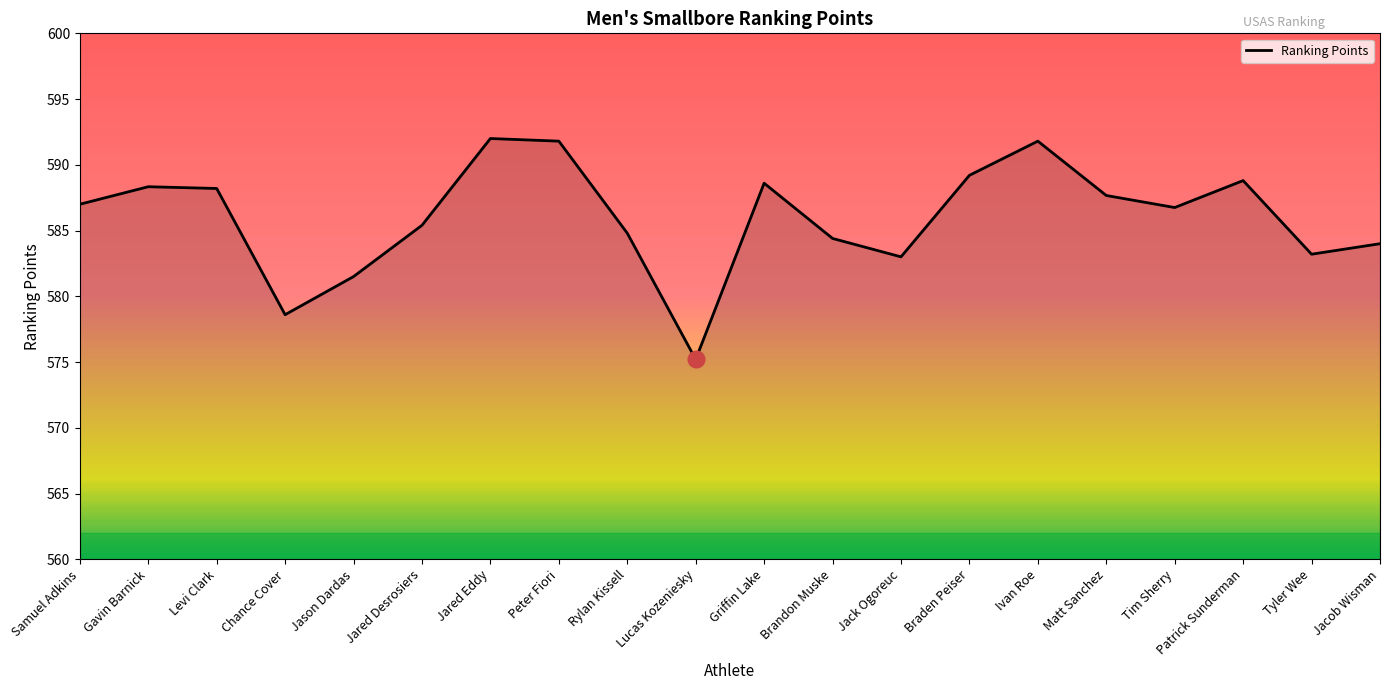

Which has a higher value, Lucas Kozeniesky or Jack Ogoreuc?

Jack Ogoreuc